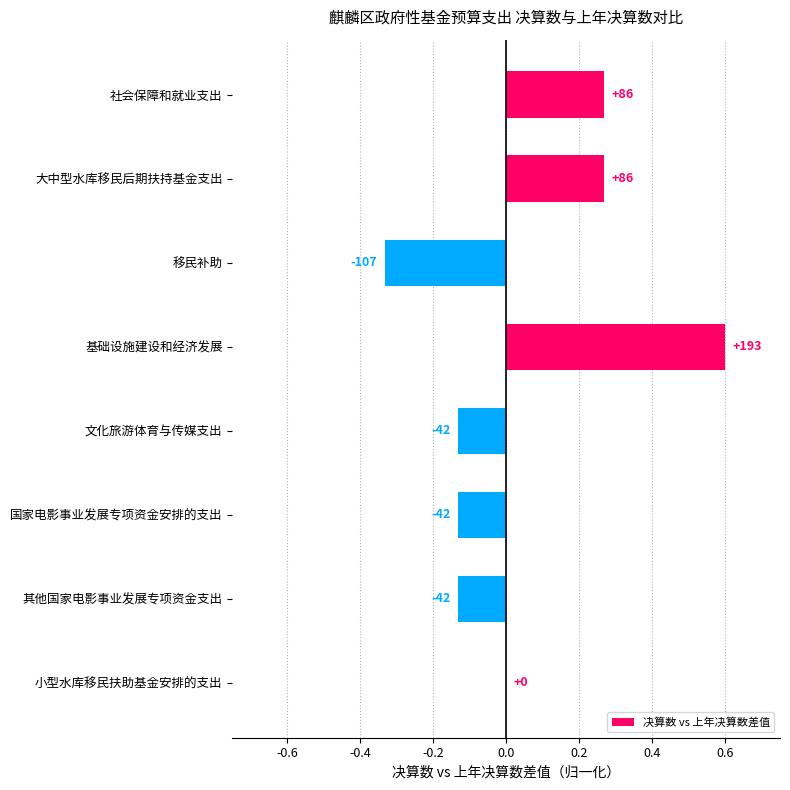

Are the bars horizontal?

Yes